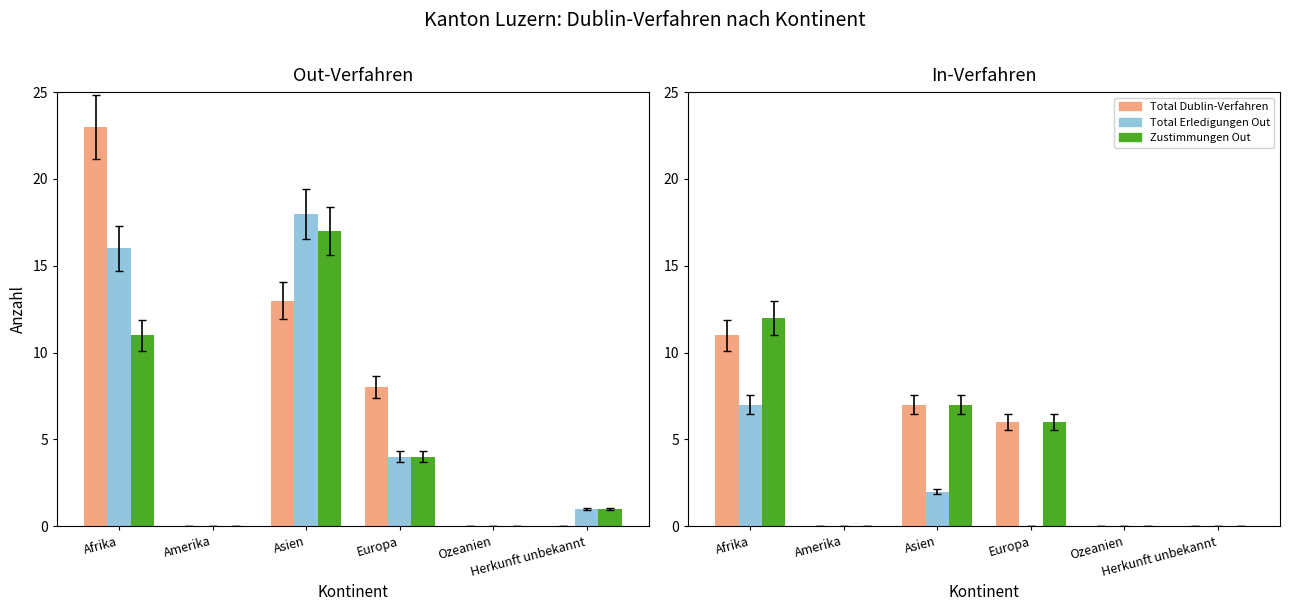

How many values in Zustimmungen Out are above zero?

4